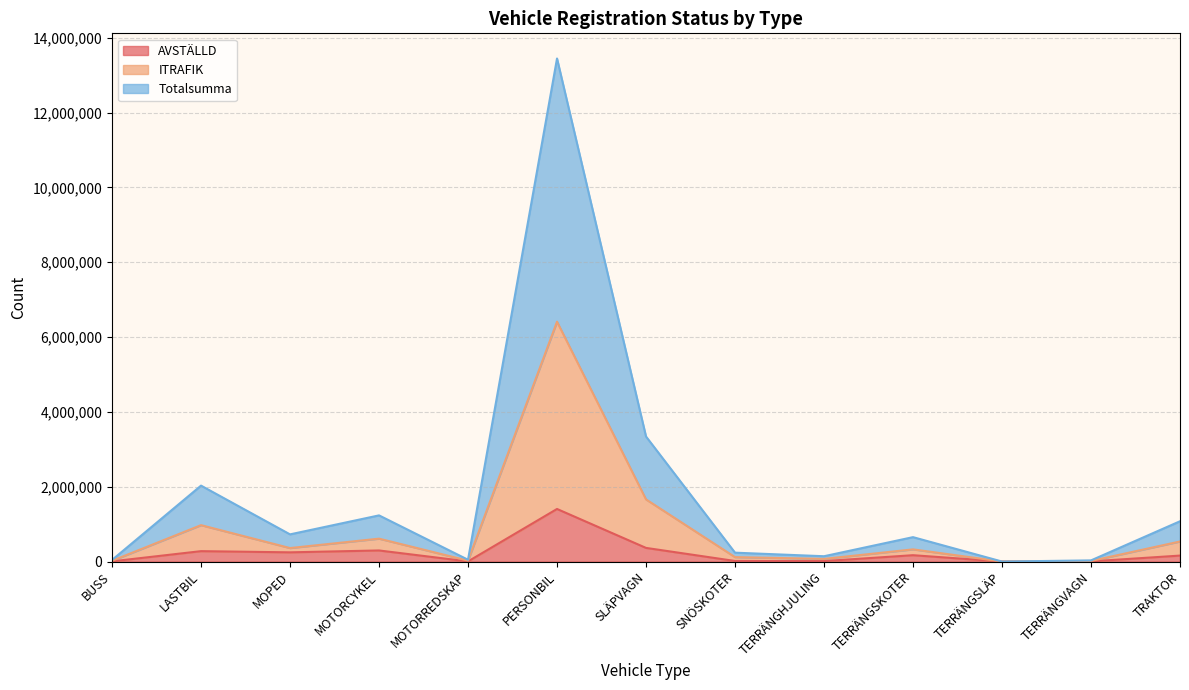

Where is the first local maximum for ITRAFIK?

LASTBIL